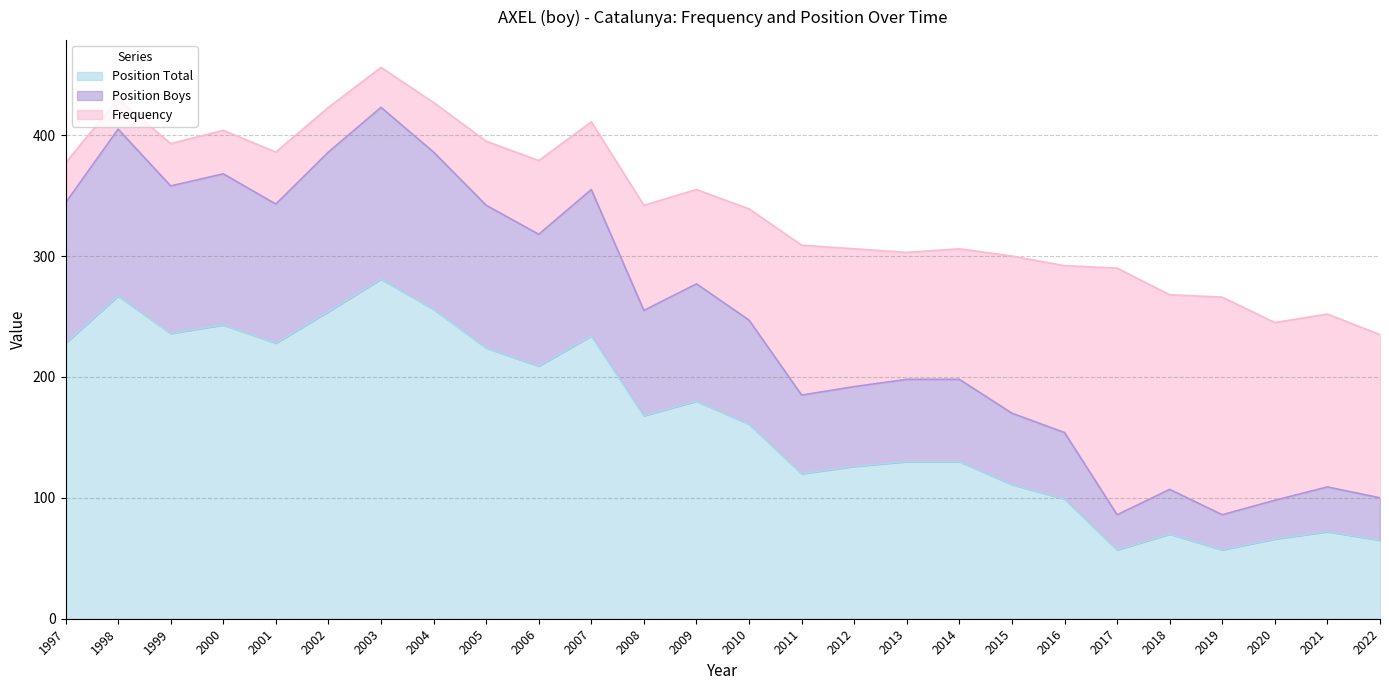

What is the total value across all series at 2002?

423